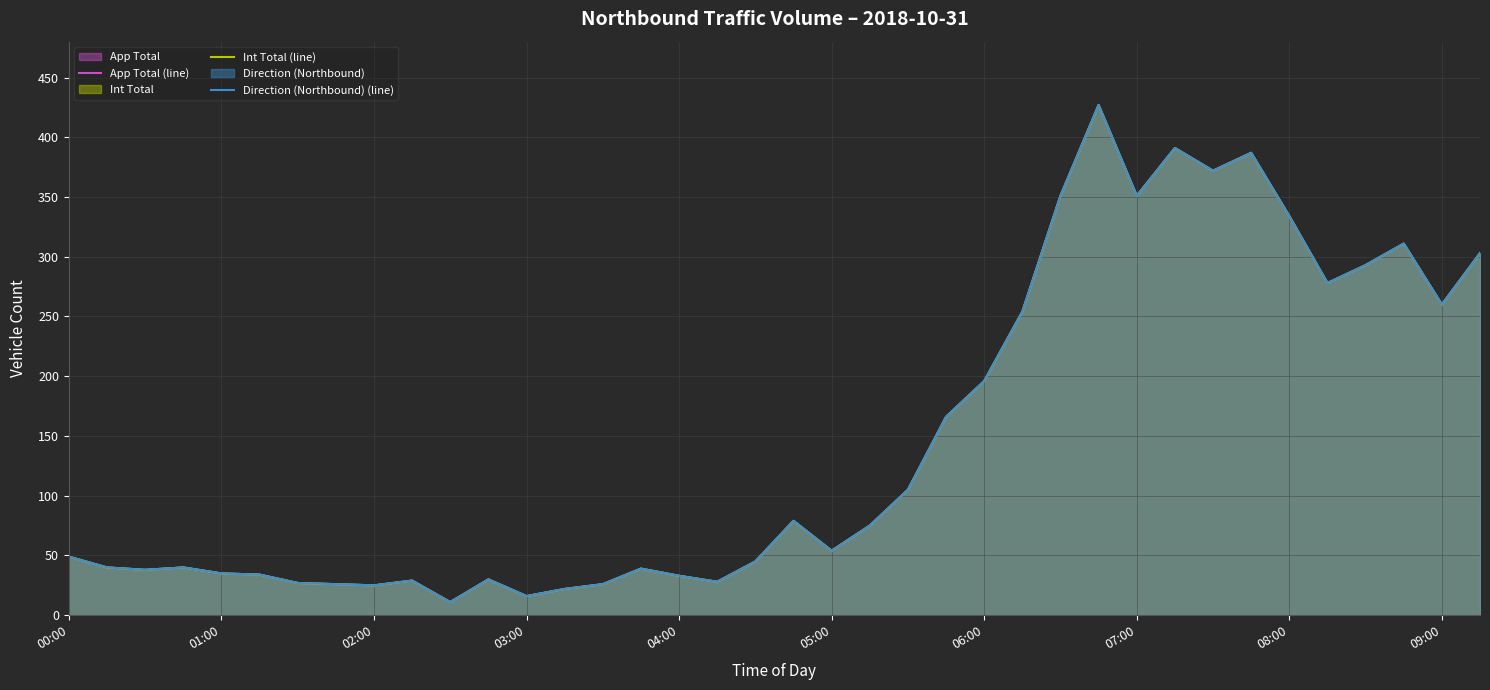

Which series has the largest total across all categories?

App Total (line)